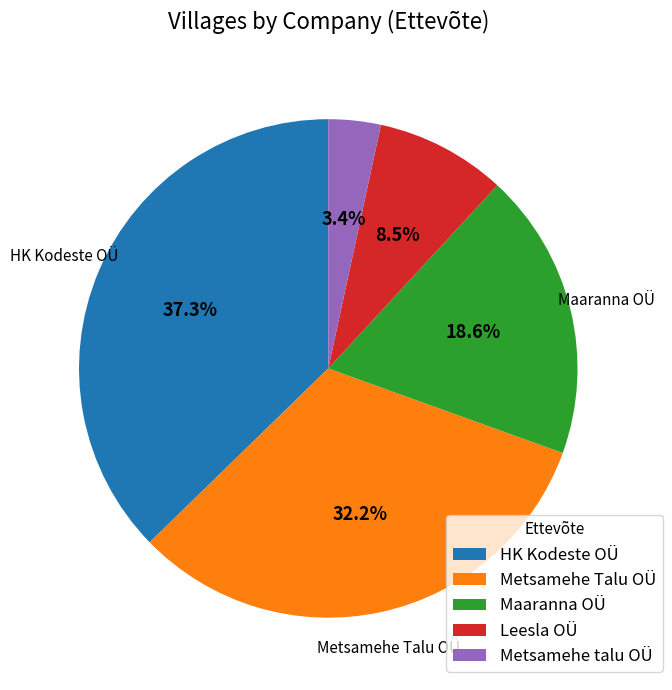

How many slices are in this pie chart?

5